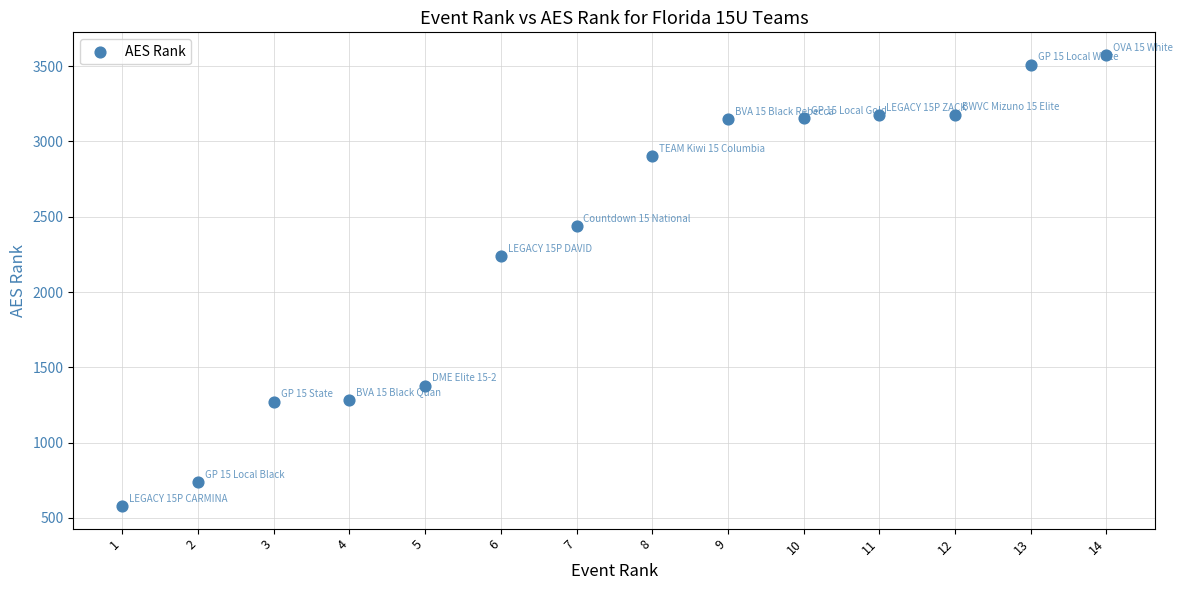

What Y value in the scatter plot is closest to 2077?

2240